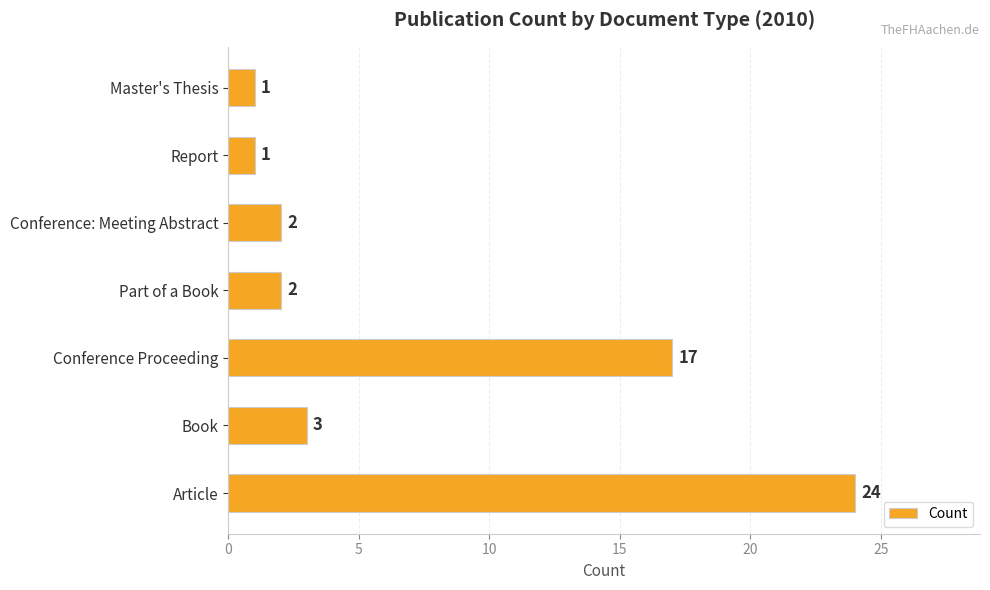

Which label corresponds to the largest value in the chart?

Article